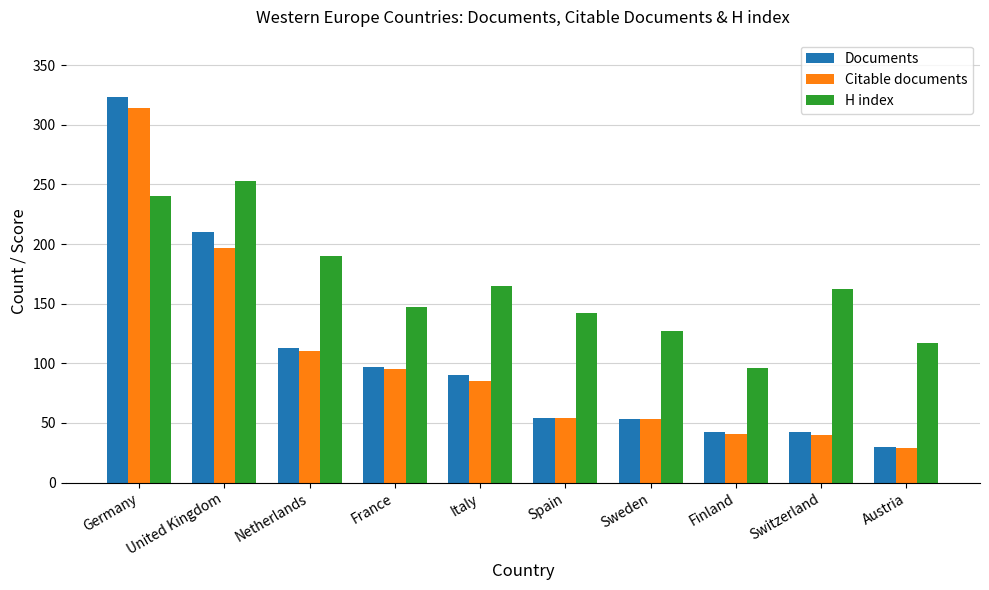

Which category has the lowest value in the Documents series?

Austria